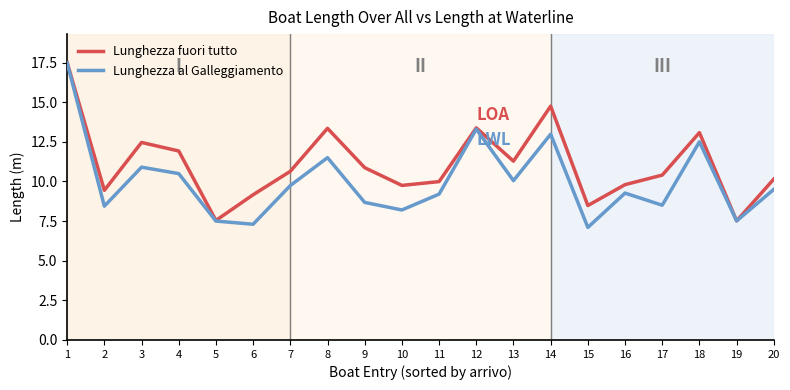

Which label corresponds to the largest value in the chart?

1